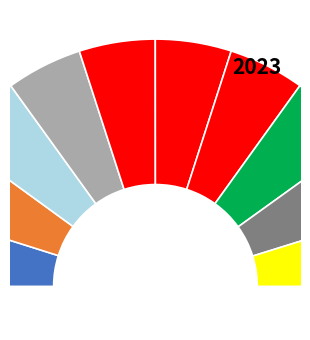

To the nearest percent, what percentage of the pie is 227?

10%